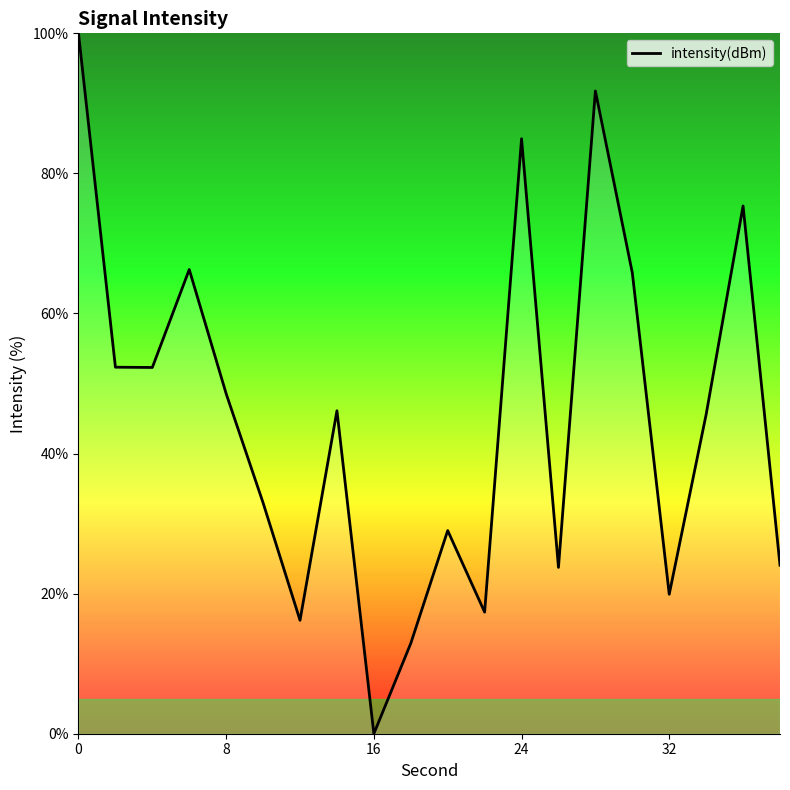

What is the difference between the maximum and minimum values?

100.0